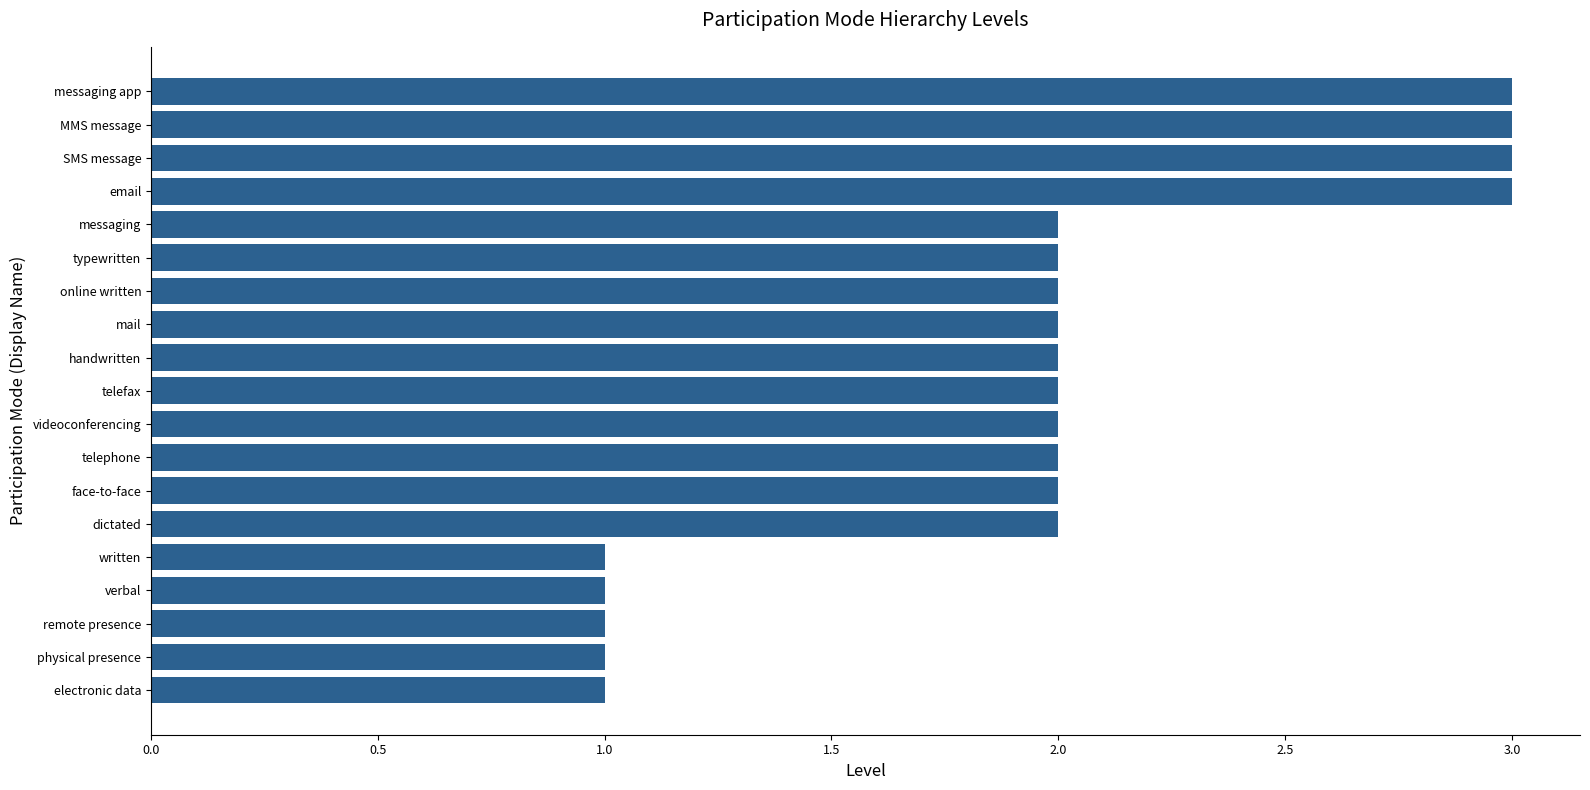

The chart shows a value of 2 at handwritten. True or false?

True